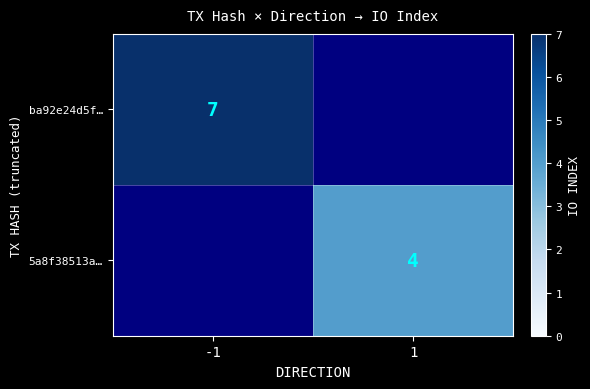

Is the value of ba92e24d5f… at -1 greater than the value of 5a8f38513a… at 1?

Yes